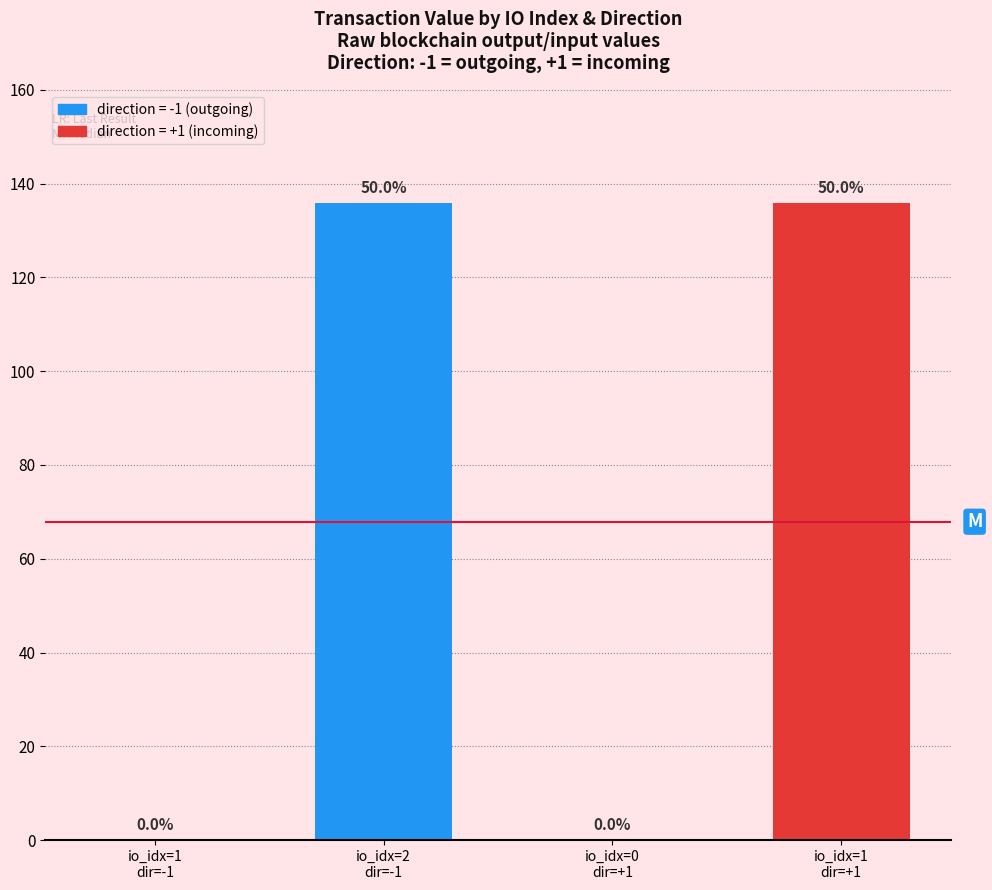

What is the average value of the direction=-1 series?

67.9